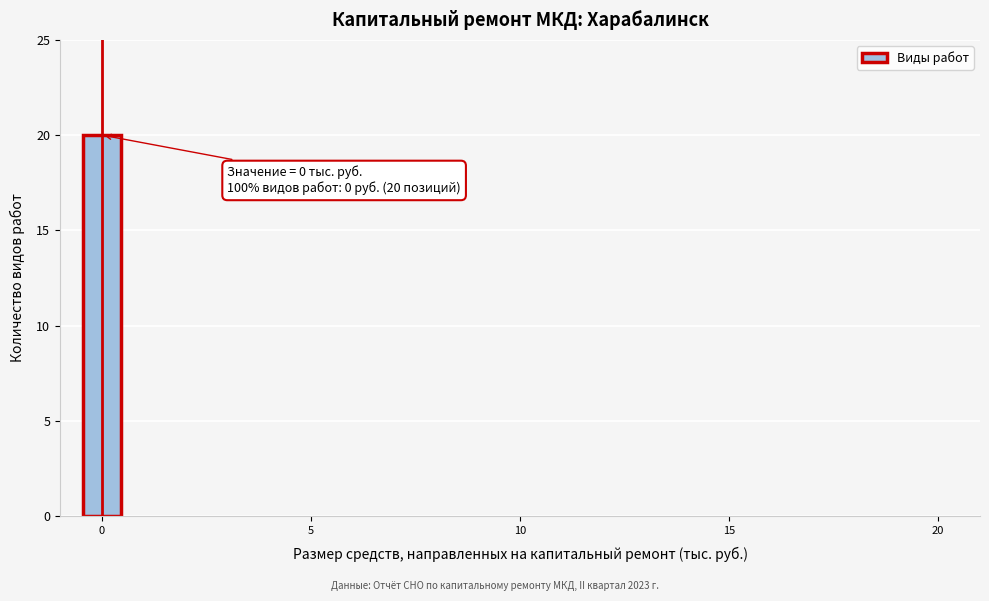

Around what value on the x-axis is the tallest bar? Give the approximate position of its centre, as read against the axis.

0.0